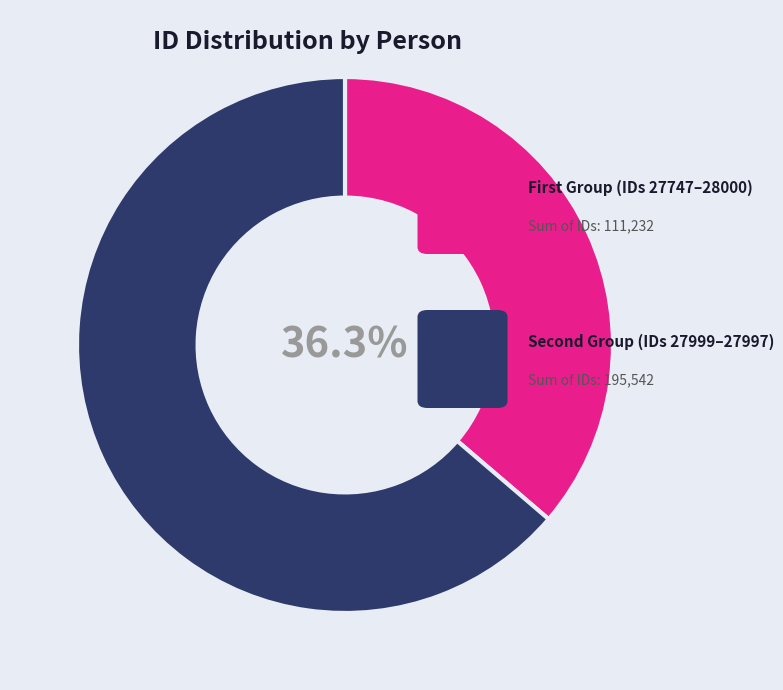

How many slices are in this pie chart?

2